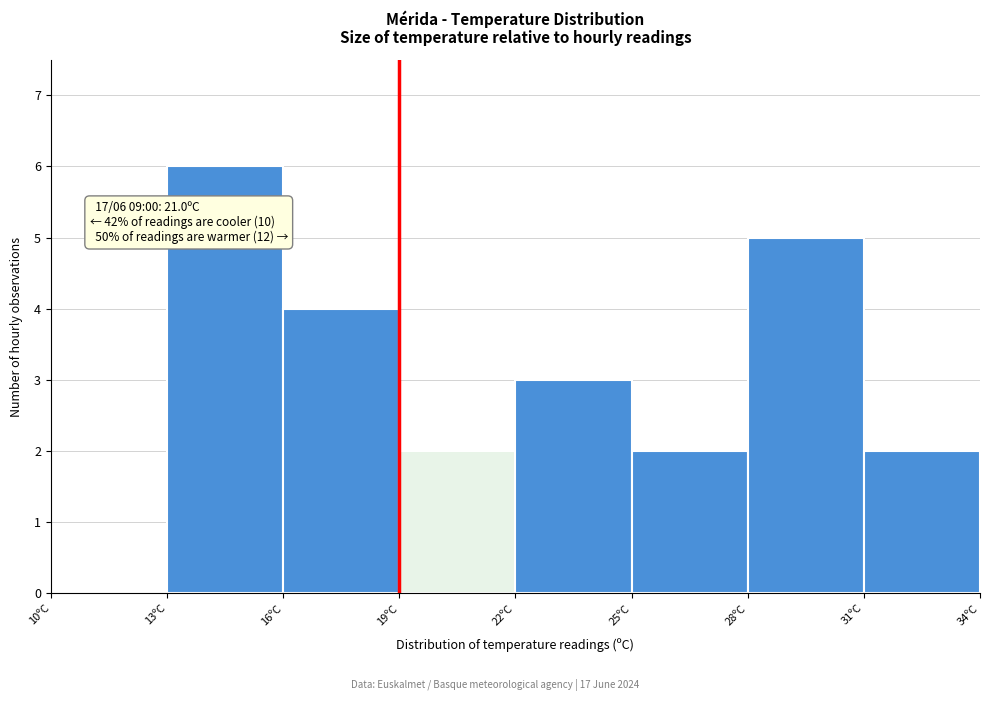

Which range on the x-axis has the tallest bar?

13 to 16